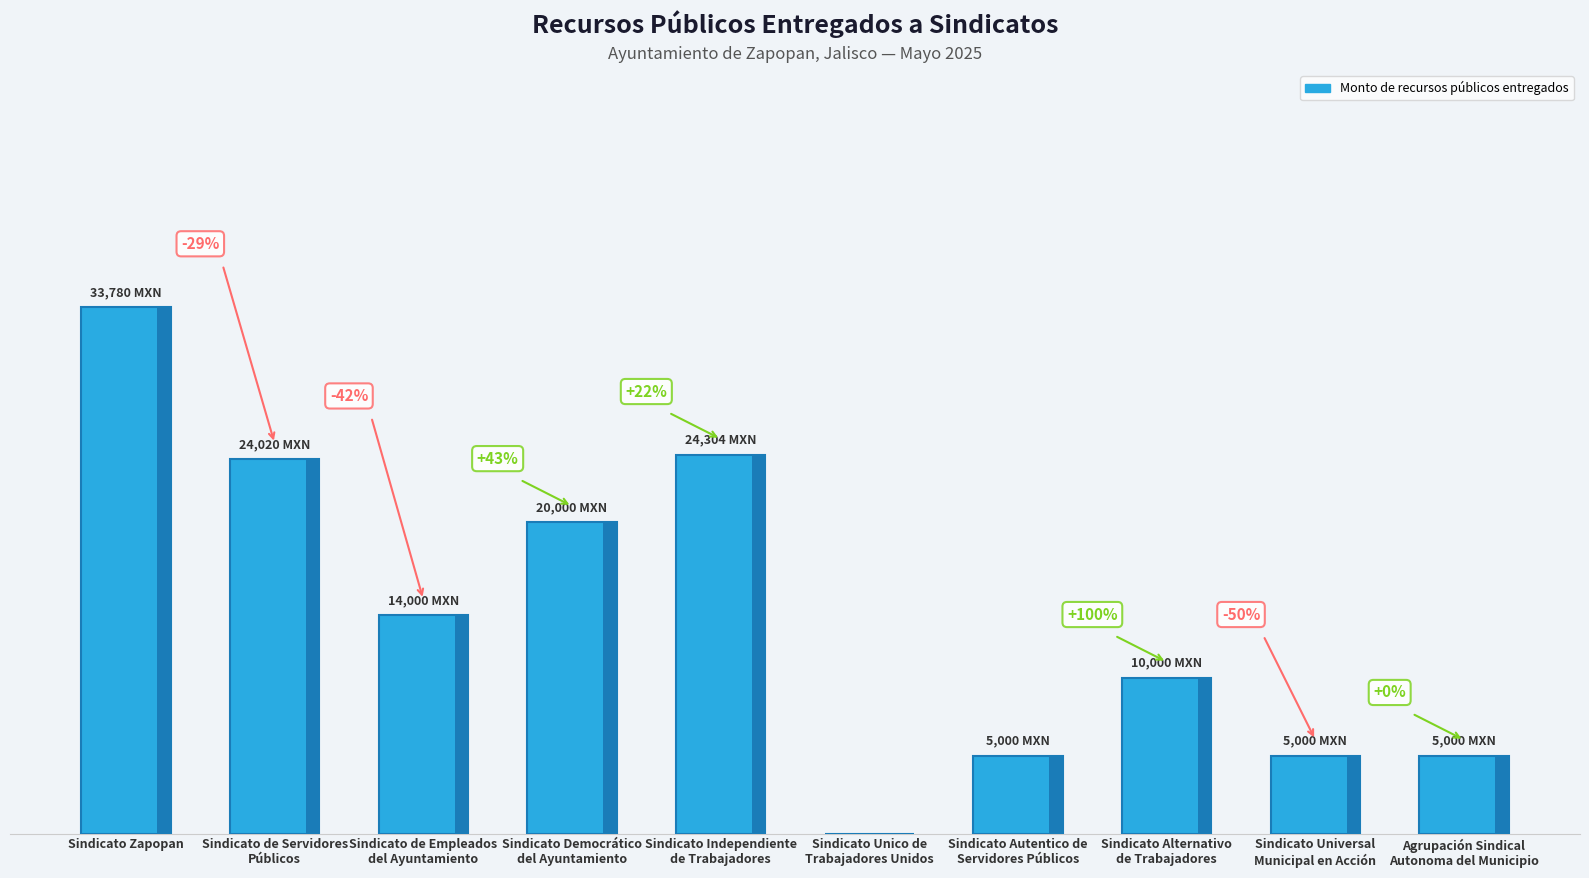

How many values exceed 14000?

4